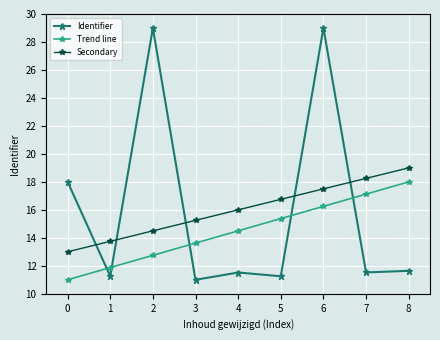

What is the smallest value displayed?

11.0